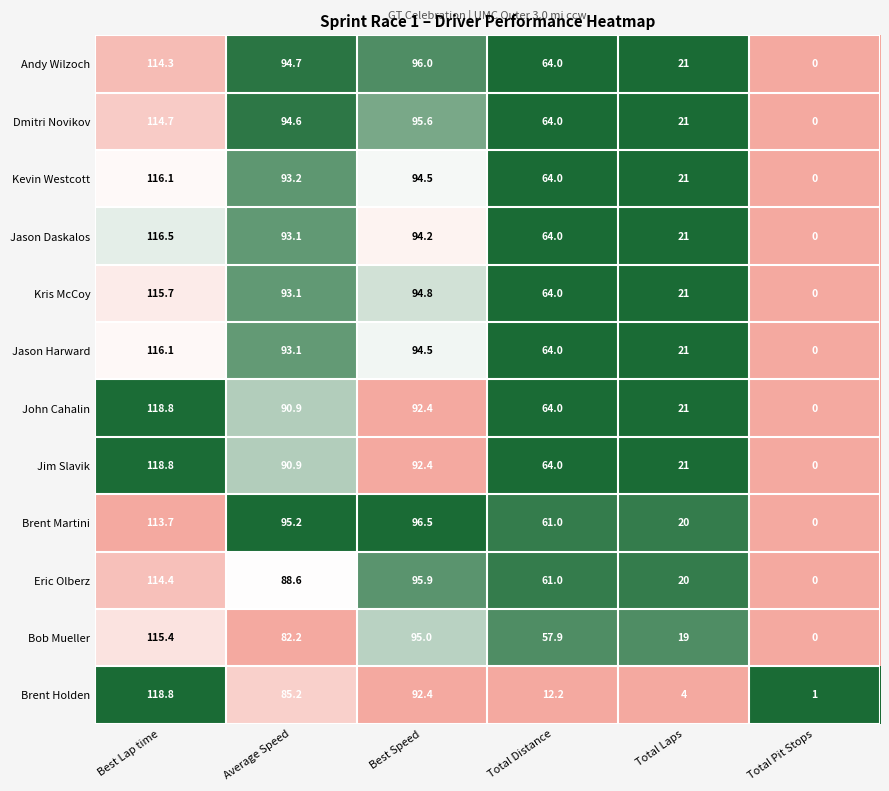

At which label does Brent Holden first exceed 85?

Best Lap time